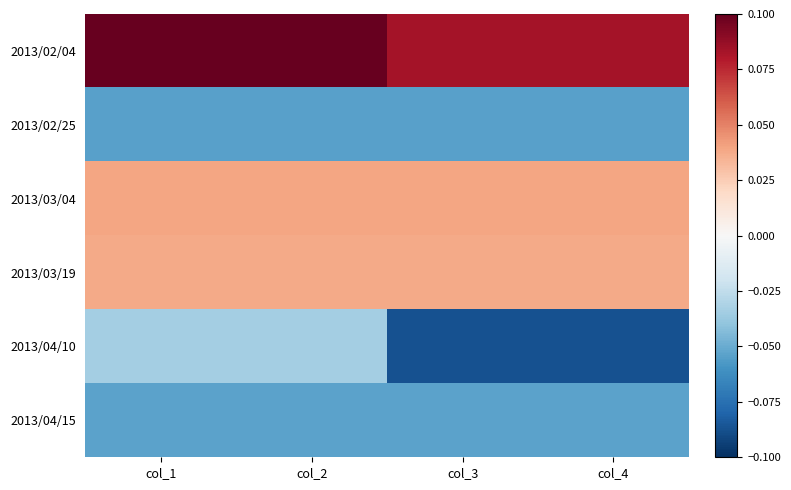

At which category is the sum across all series the highest?

col_1